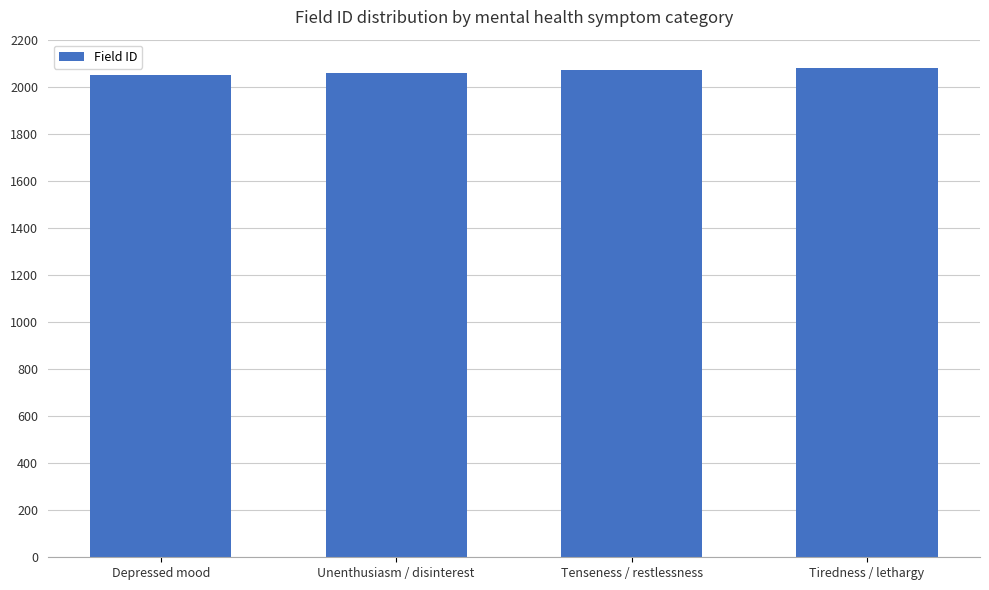

Reading left to right, list all the values displayed in this chart.

Depressed mood=2050	Unenthusiasm / disinterest=2060	Tenseness / restlessness=2070	Tiredness / lethargy=2080